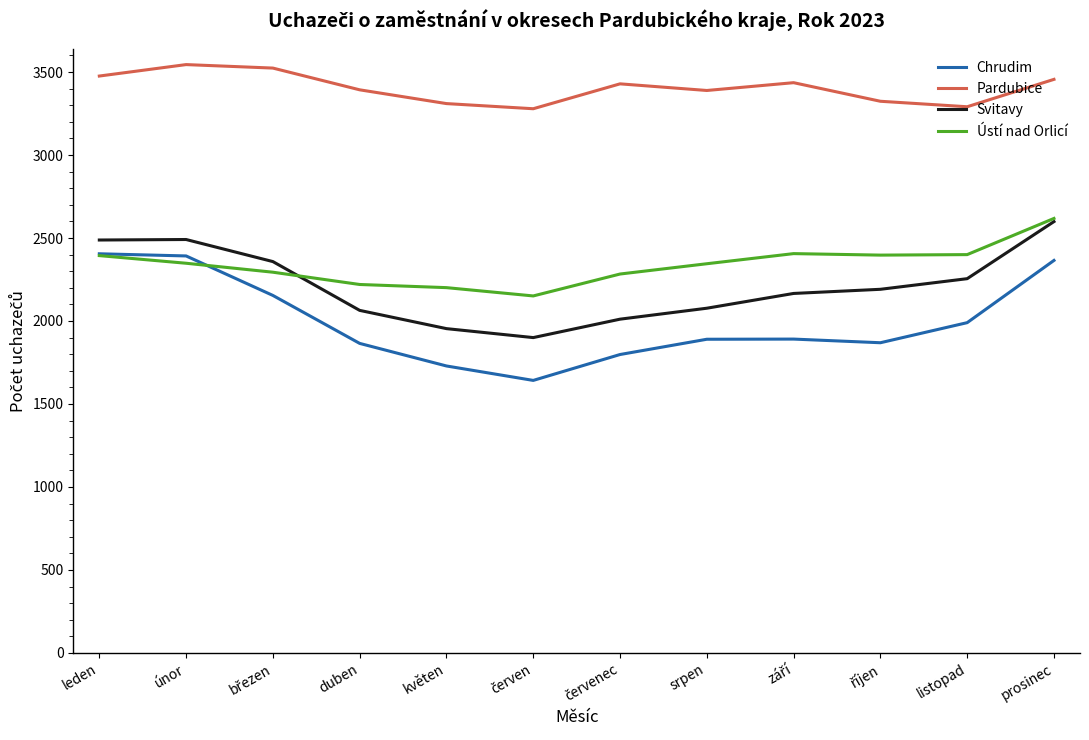

Between únor and květen, which series saw the biggest shift?

Chrudim